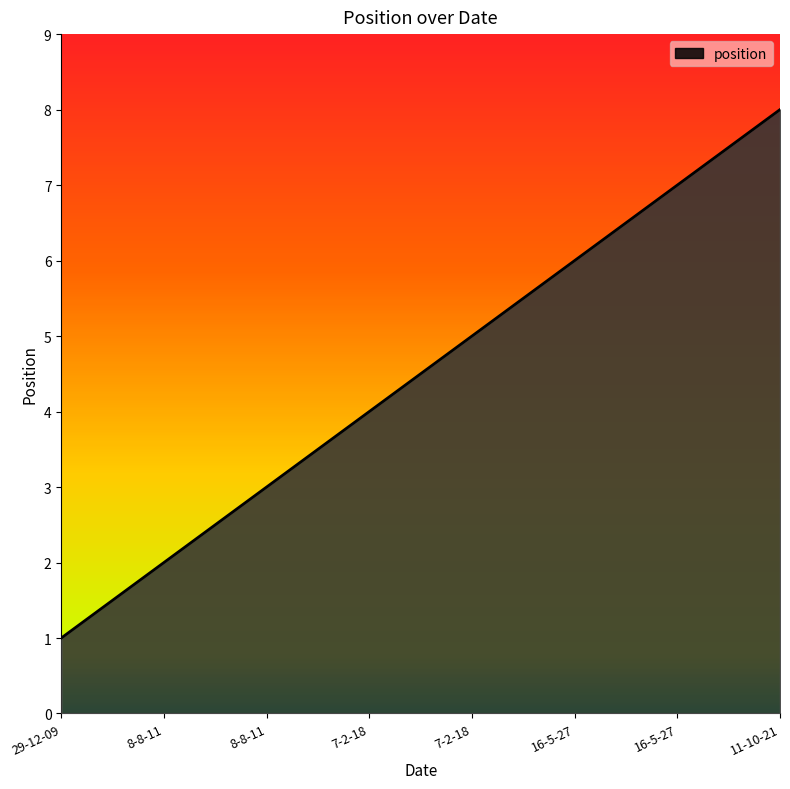

The chart shows a value of 6 at 16-5-27. True or false?

True